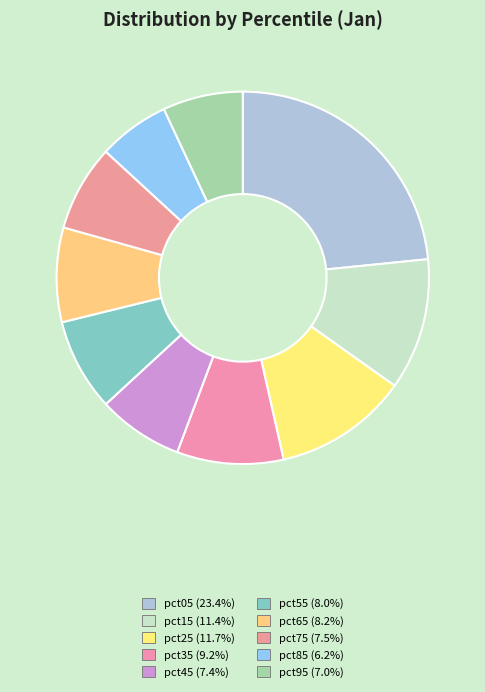

Which category has the smallest portion of the pie?

pct85